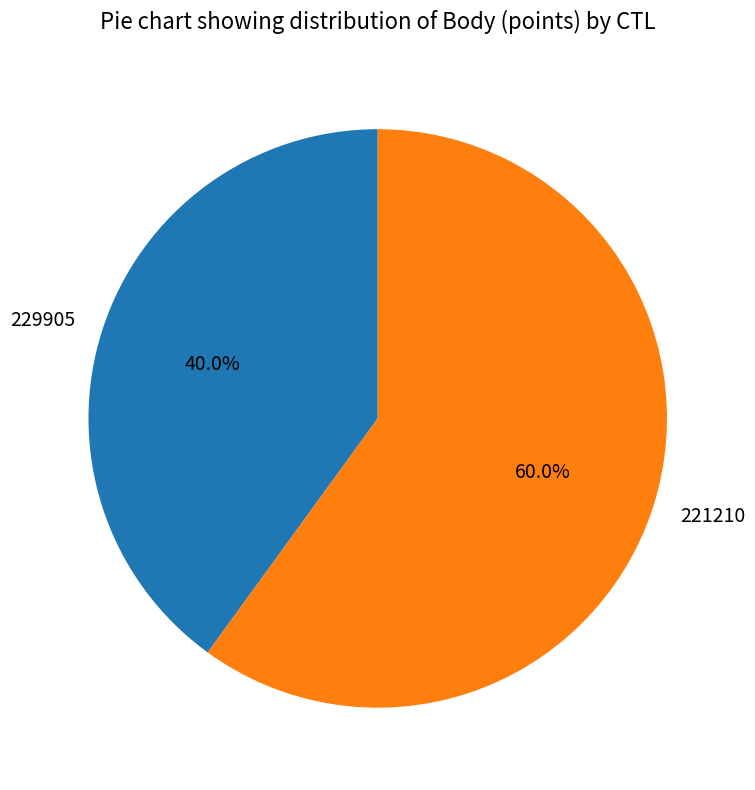

Which slice is the smallest?

229905